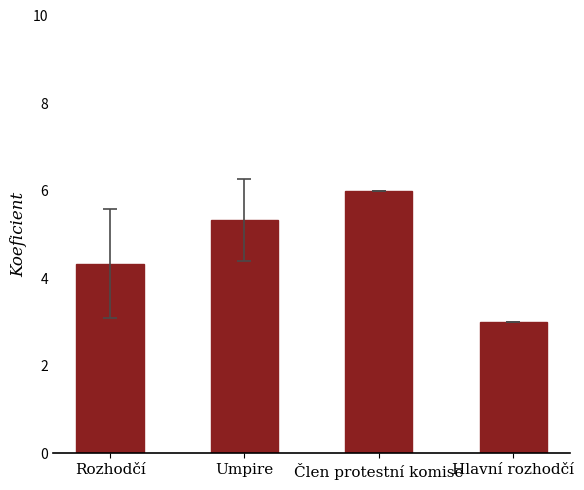

Is it true that the value at Hlavní rozhodčí is 3.0?

True